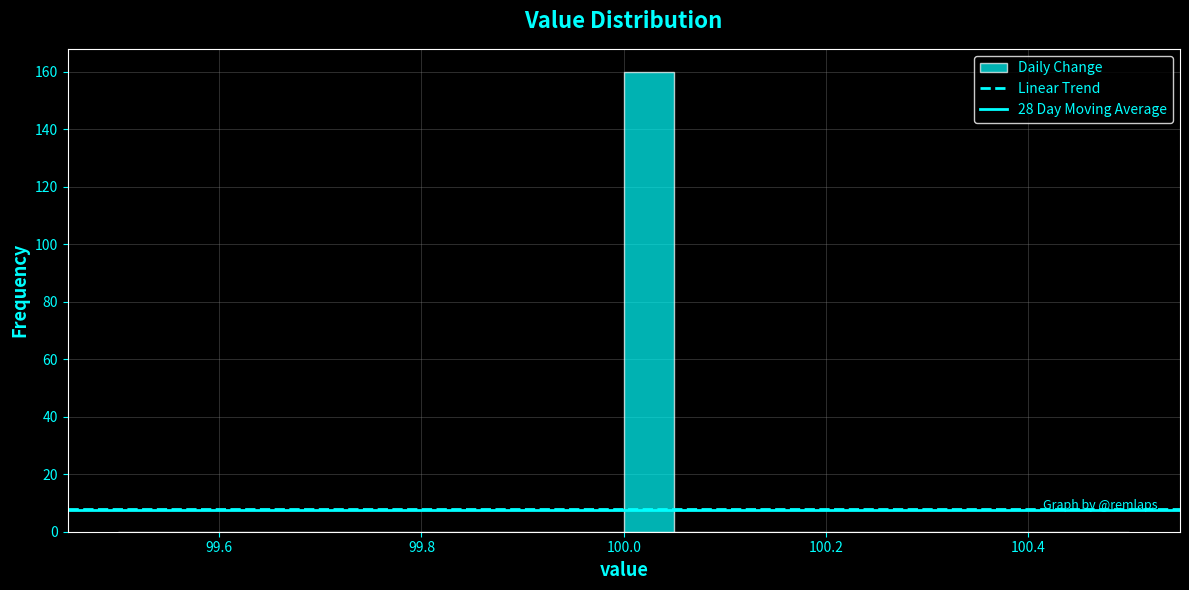

Around what value on the x-axis is the tallest bar? Give the approximate position of its centre, as read against the axis.

100.02